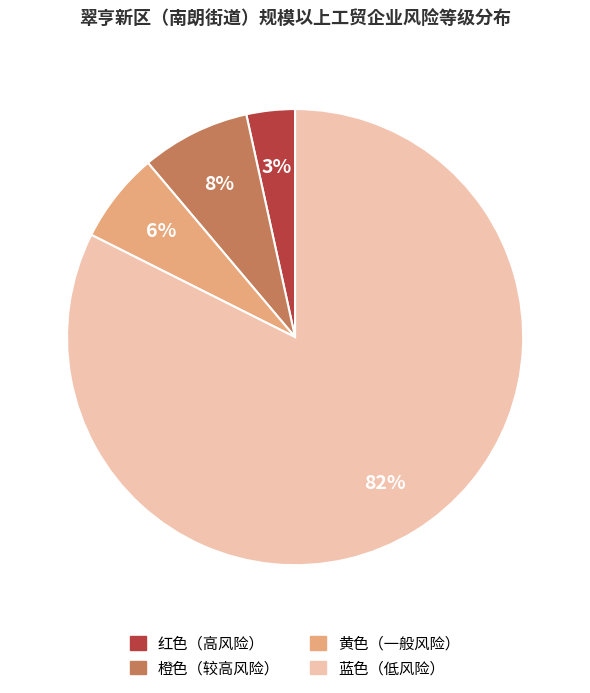

To the nearest percent, what is the average slice percentage?

25%